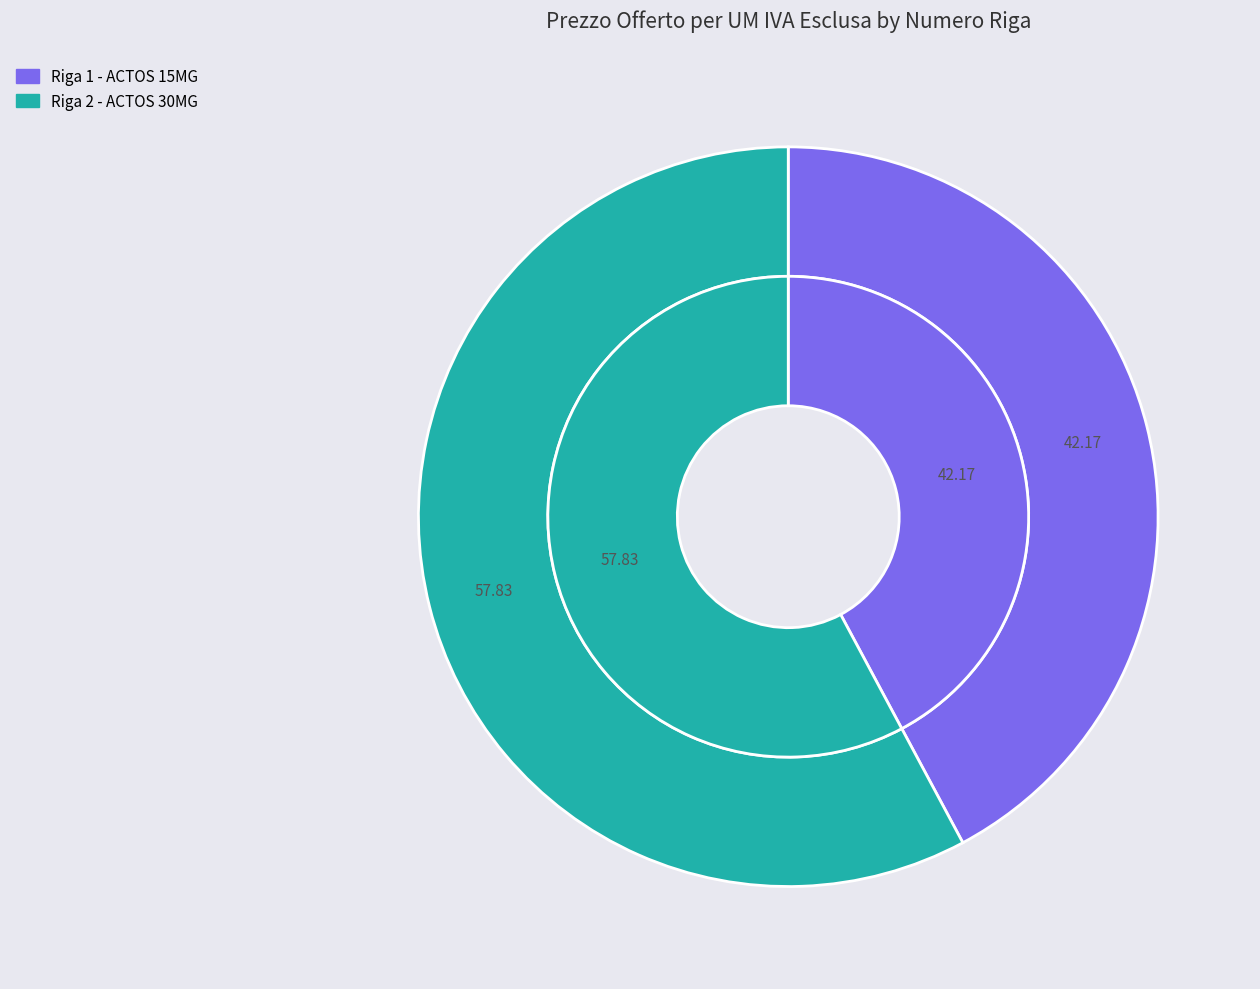

True or false: Riga 1 - ACTOS 15MG accounts for 49% of the total.

False